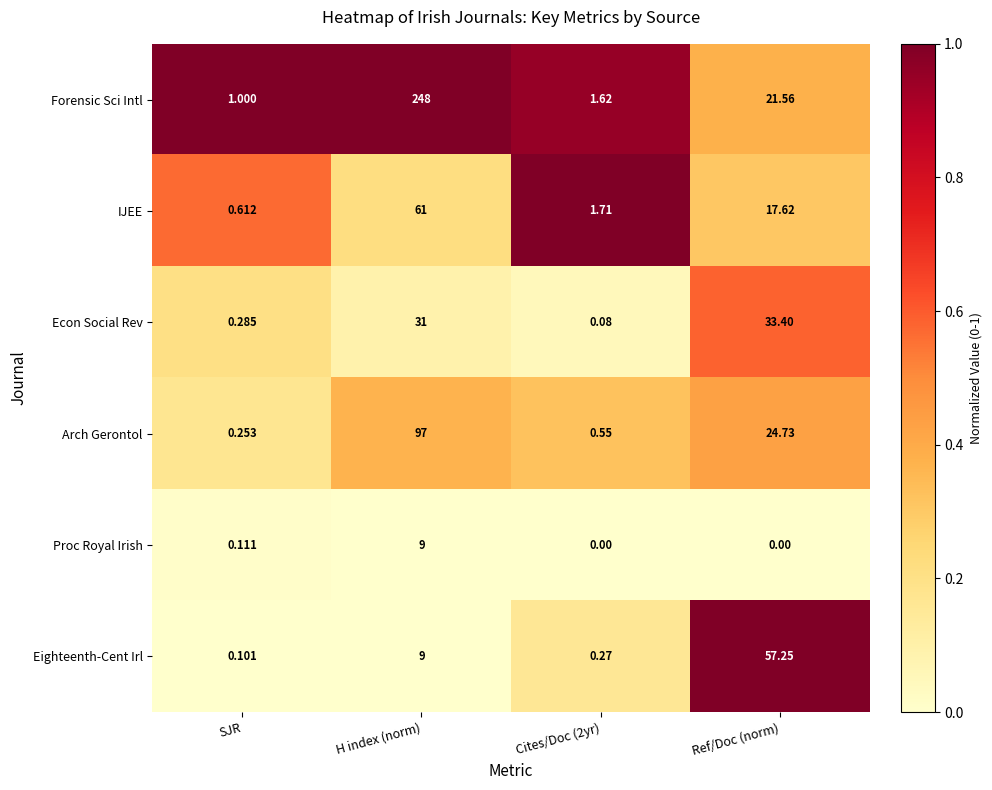

At which label does Arch Gerontol first exceed 24?

H index (norm)